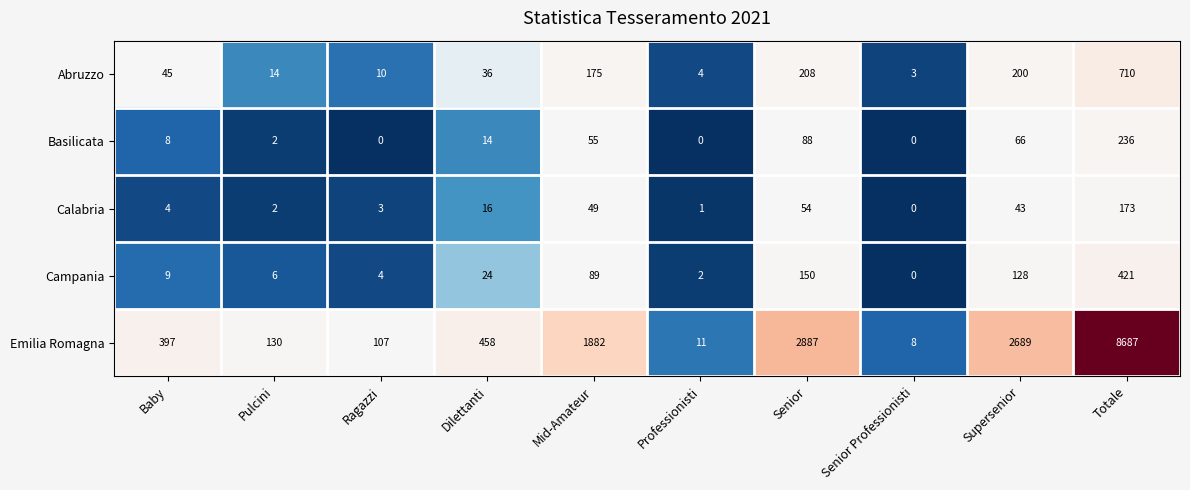

What is the difference between the second highest and minimum values in the Abruzzo series?

205